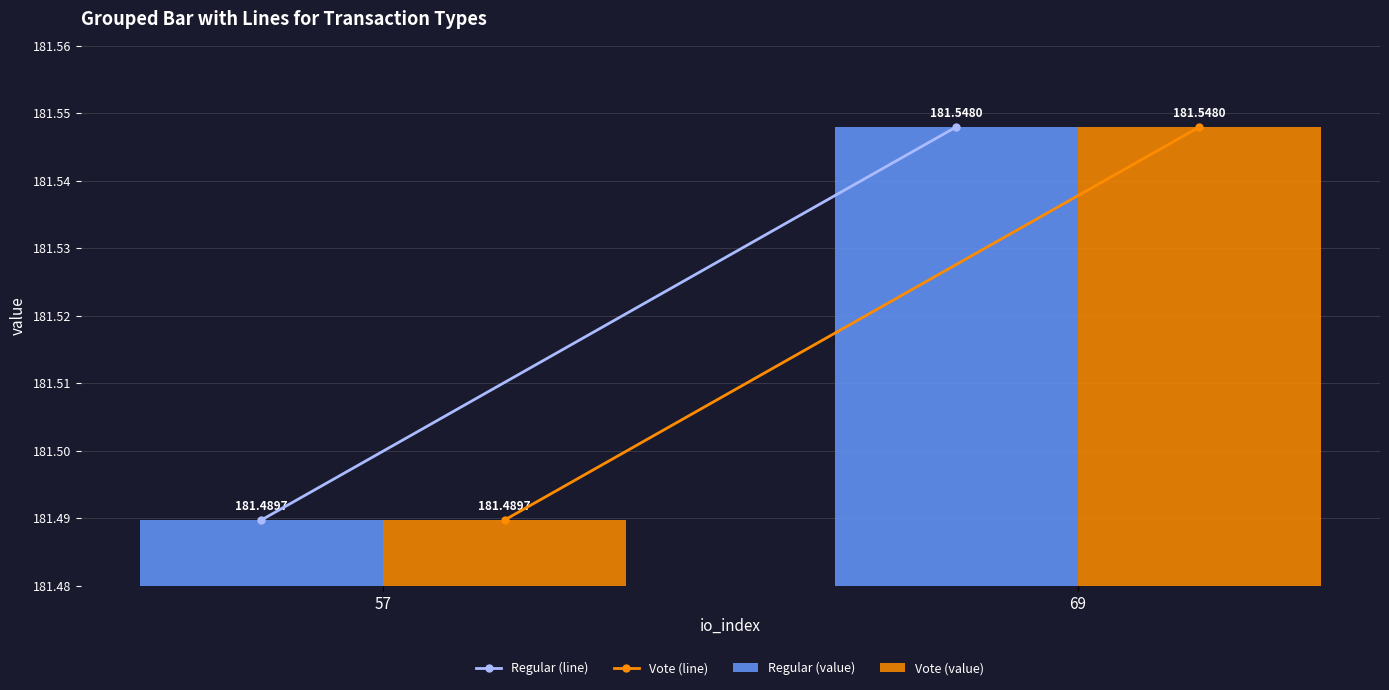

What is the average value of the Vote (value) series?

181.5